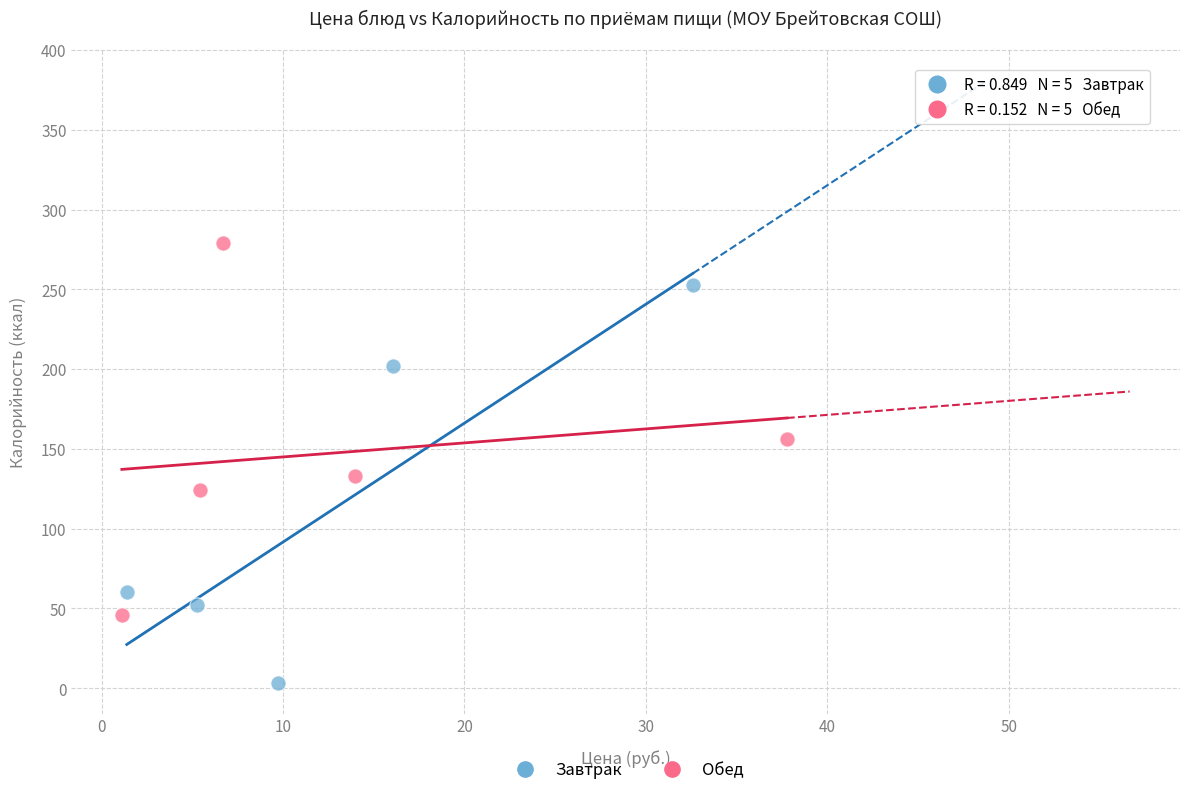

Which series contains the lowest Y value?

Завтрак